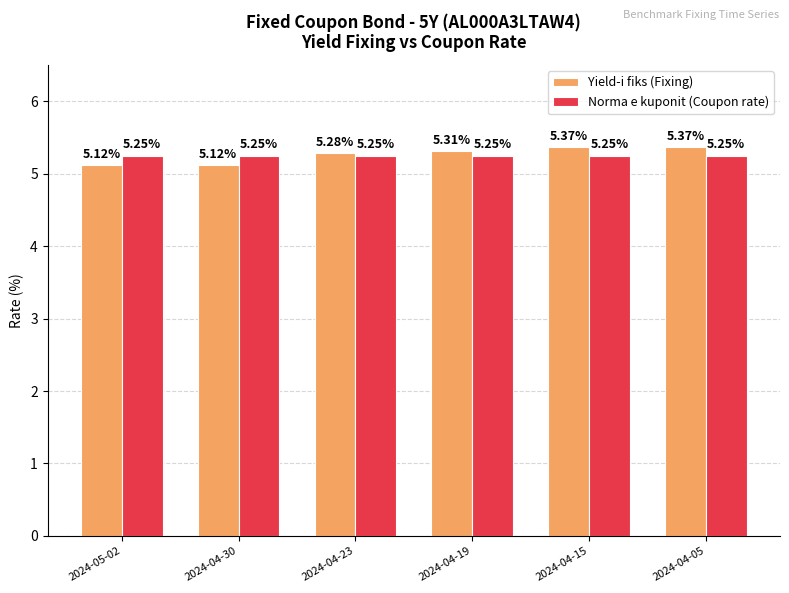

Which series changed the most between 2024-04-23 and 2024-04-19?

Yield-i fiks (Fixing)